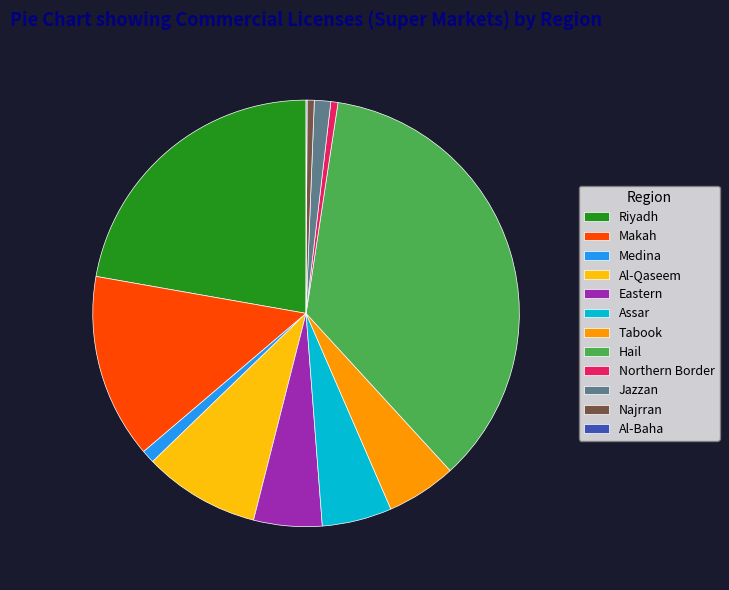

Which category has the biggest portion of the pie?

Hail